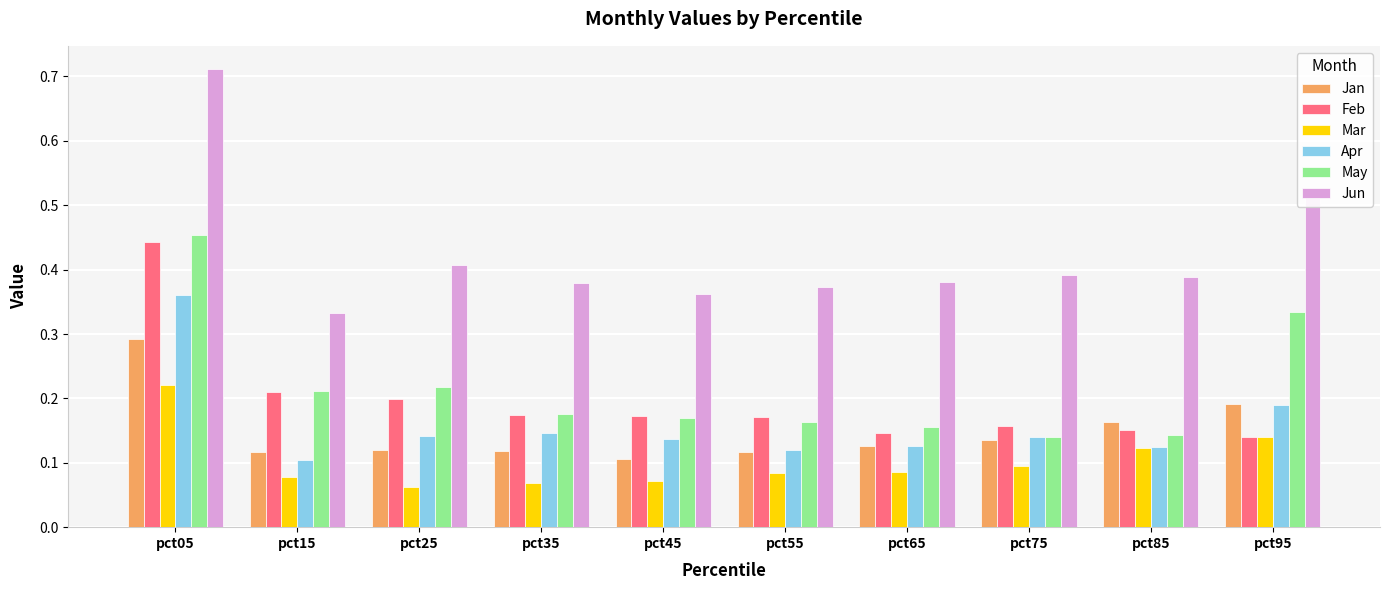

What is the sum of all Jan values?

1.5